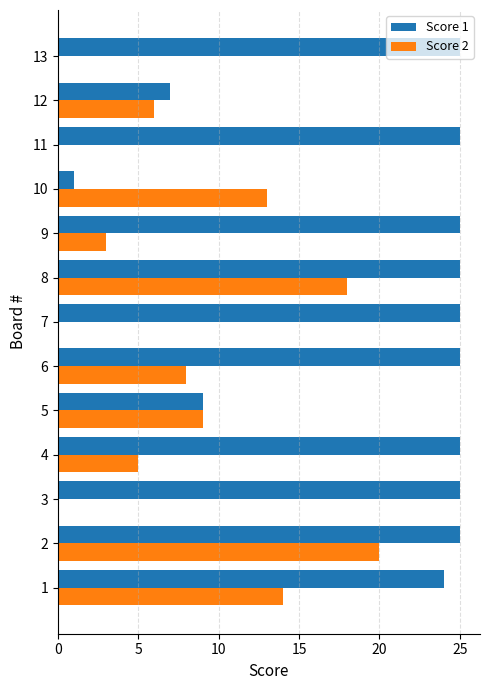

The Score 2 series shows 21 at 10. True or false?

False